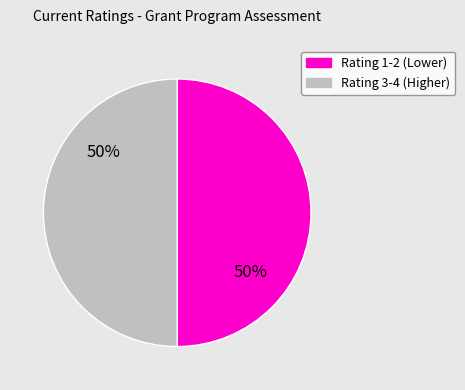

To the nearest percent, what is the average slice percentage?

50%